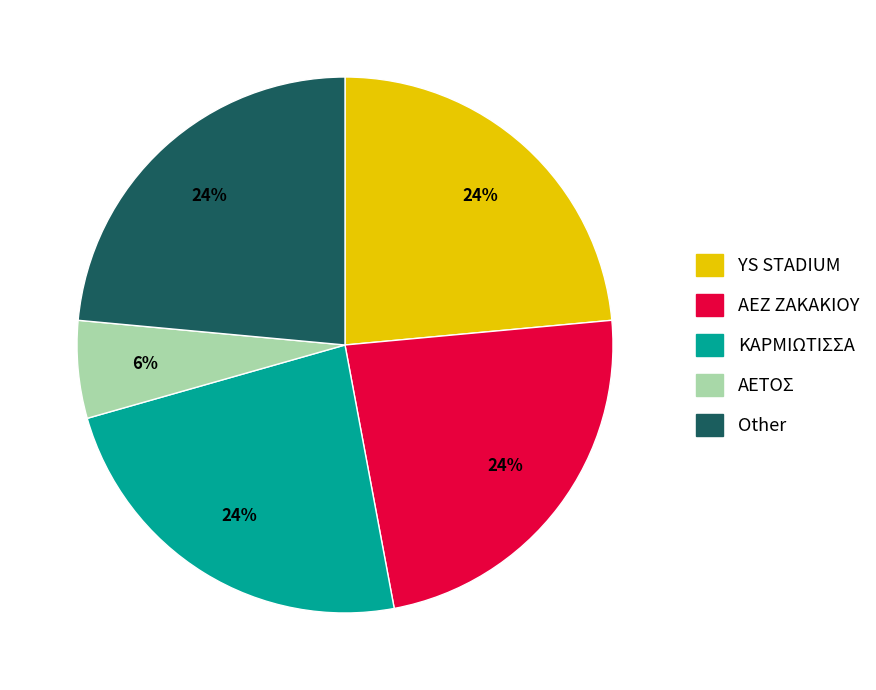

Do Other and ΑΕΤΟΣ together represent more than half of the pie?

No